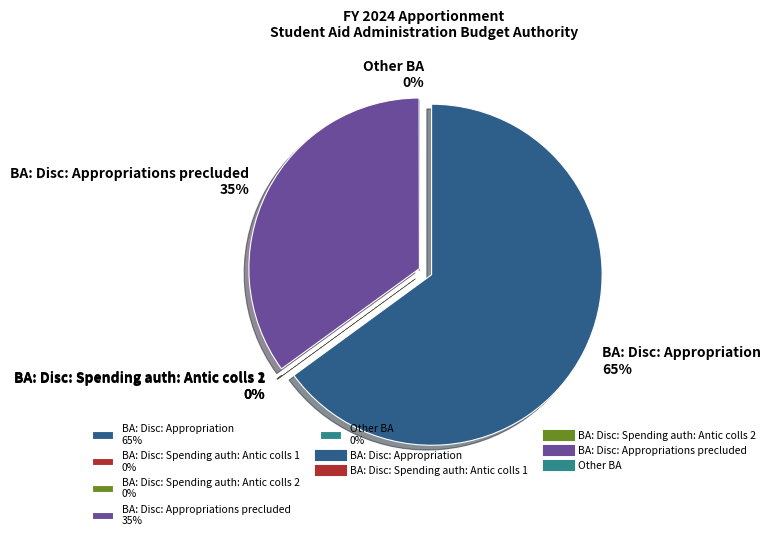

How many slices are in this pie chart?

5